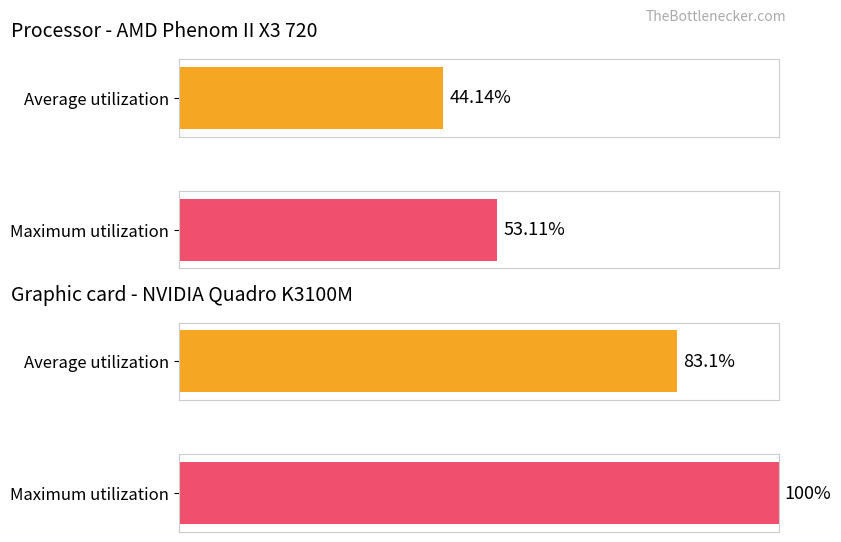

What are all the series names shown in the legend?

Average utilization, Maximum utilization